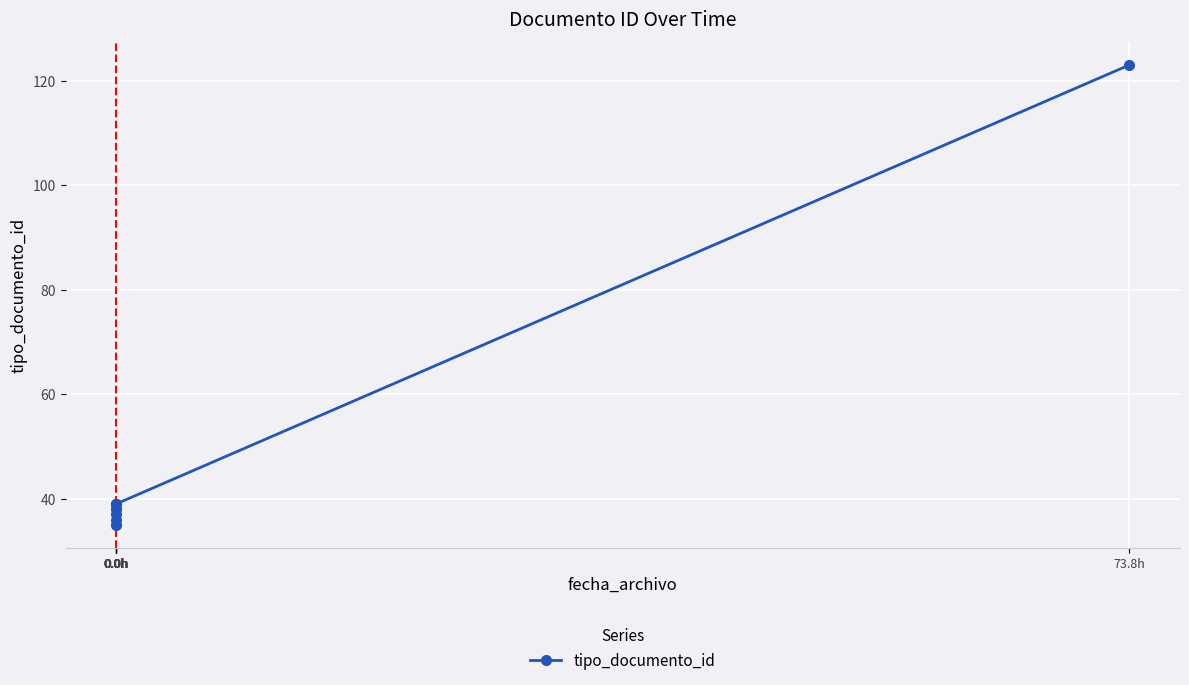

Reading left to right, what are all the values shown in this chart?

0.0h=35	0.0h=38	0.0h=36	0.0h=39	0.0h=37	0.0h=39	0.0h=39	73.8h=123